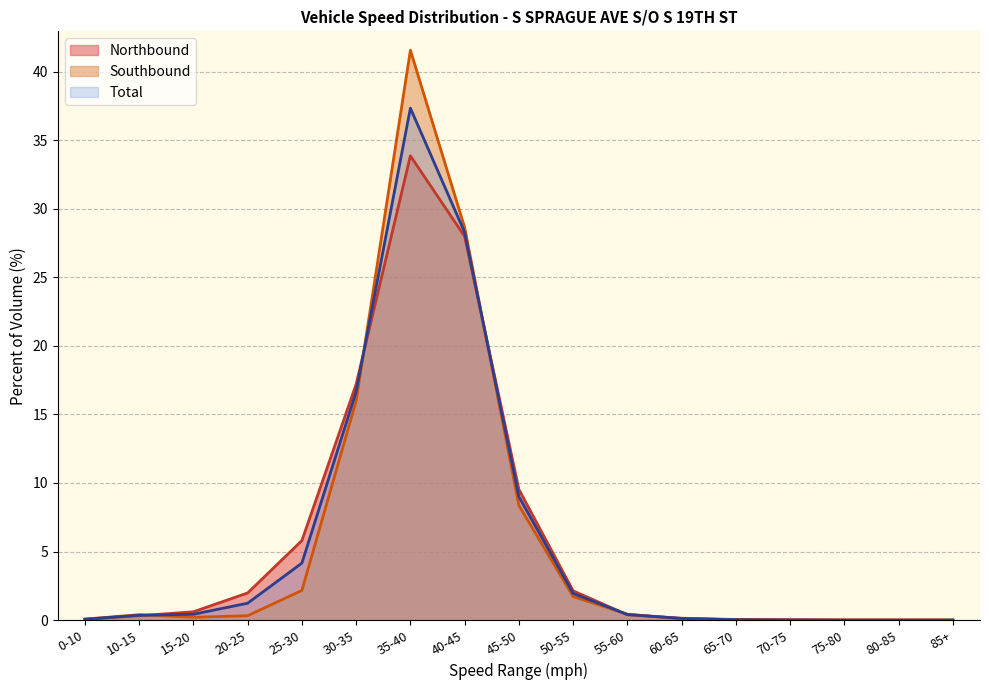

Between 70-75 and 10-15, which is larger?

10-15